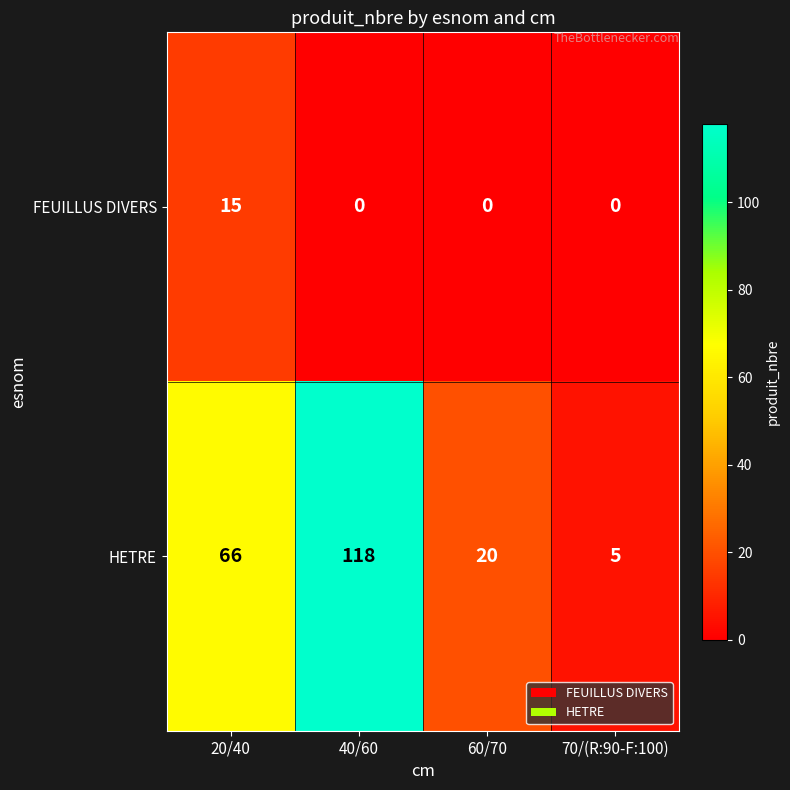

Count the HETRE values in the range 20 to 118.

3